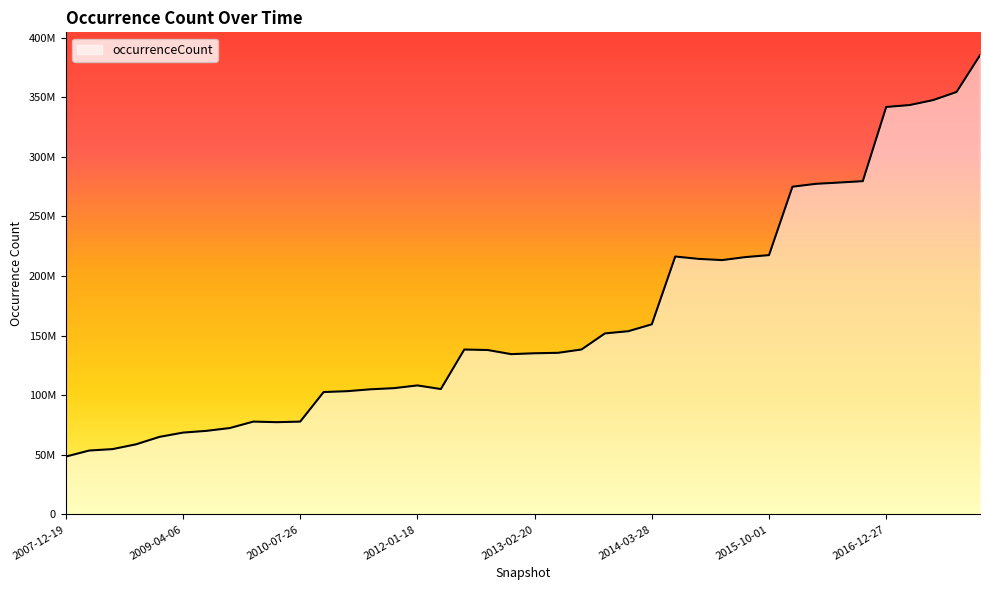

Does the chart have visible grid lines?

No